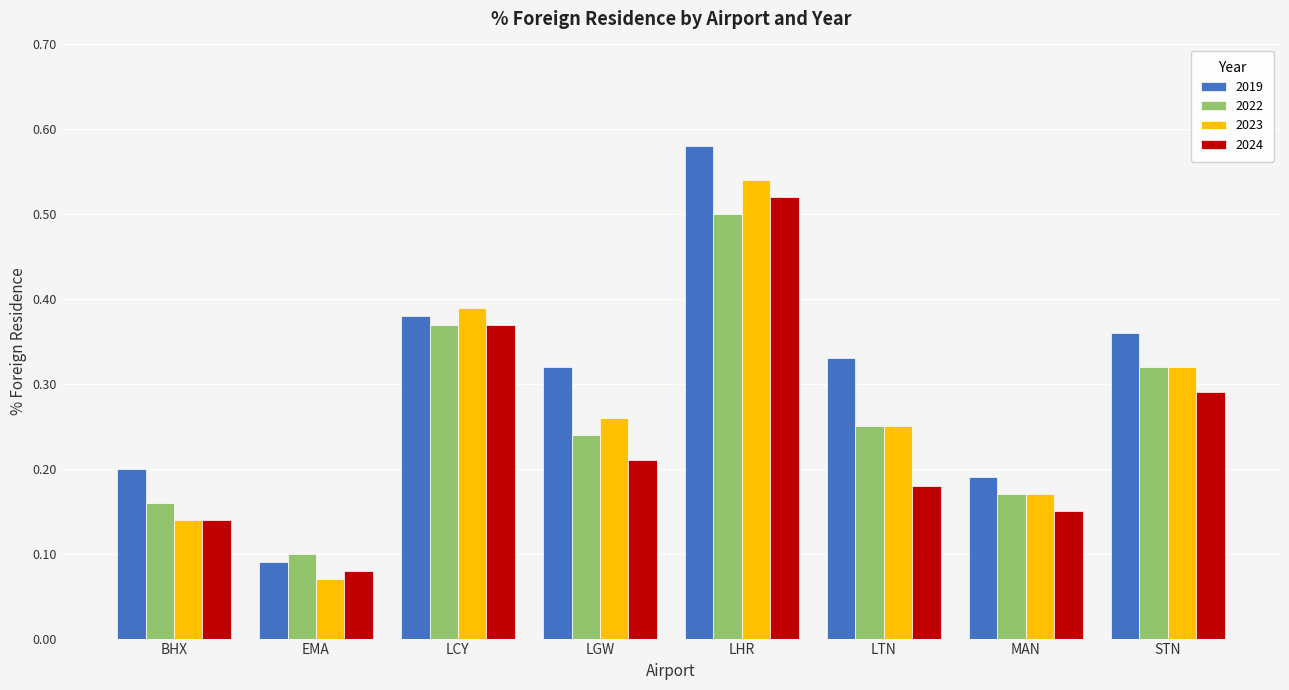

What is the sum of all 2022 values?

2.1